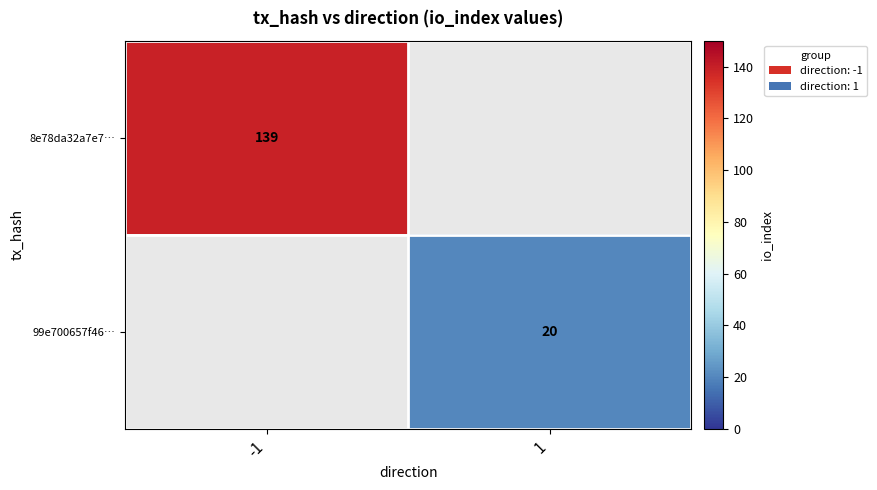

How many series are shown in this chart?

2